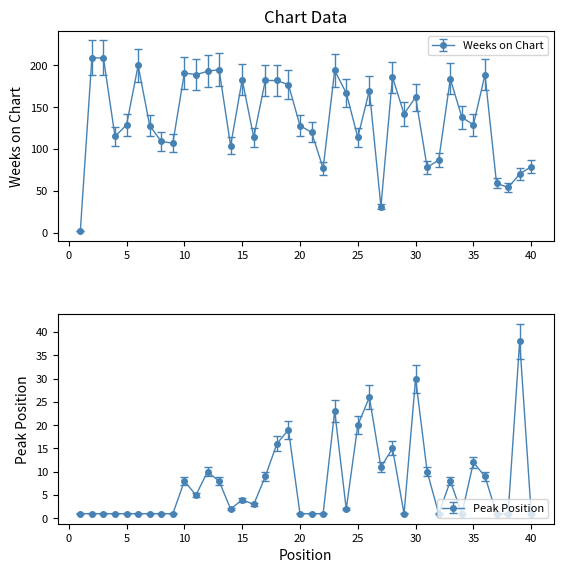

Where is the first local minimum for Peak Position?

11